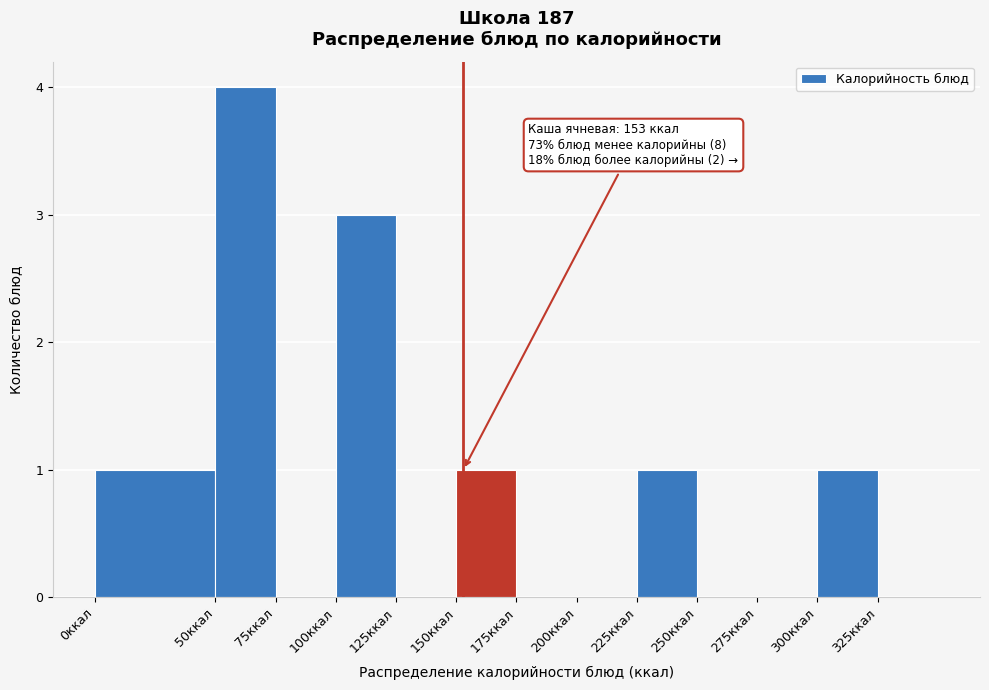

Which range on the x-axis has the tallest bar?

50 to 75